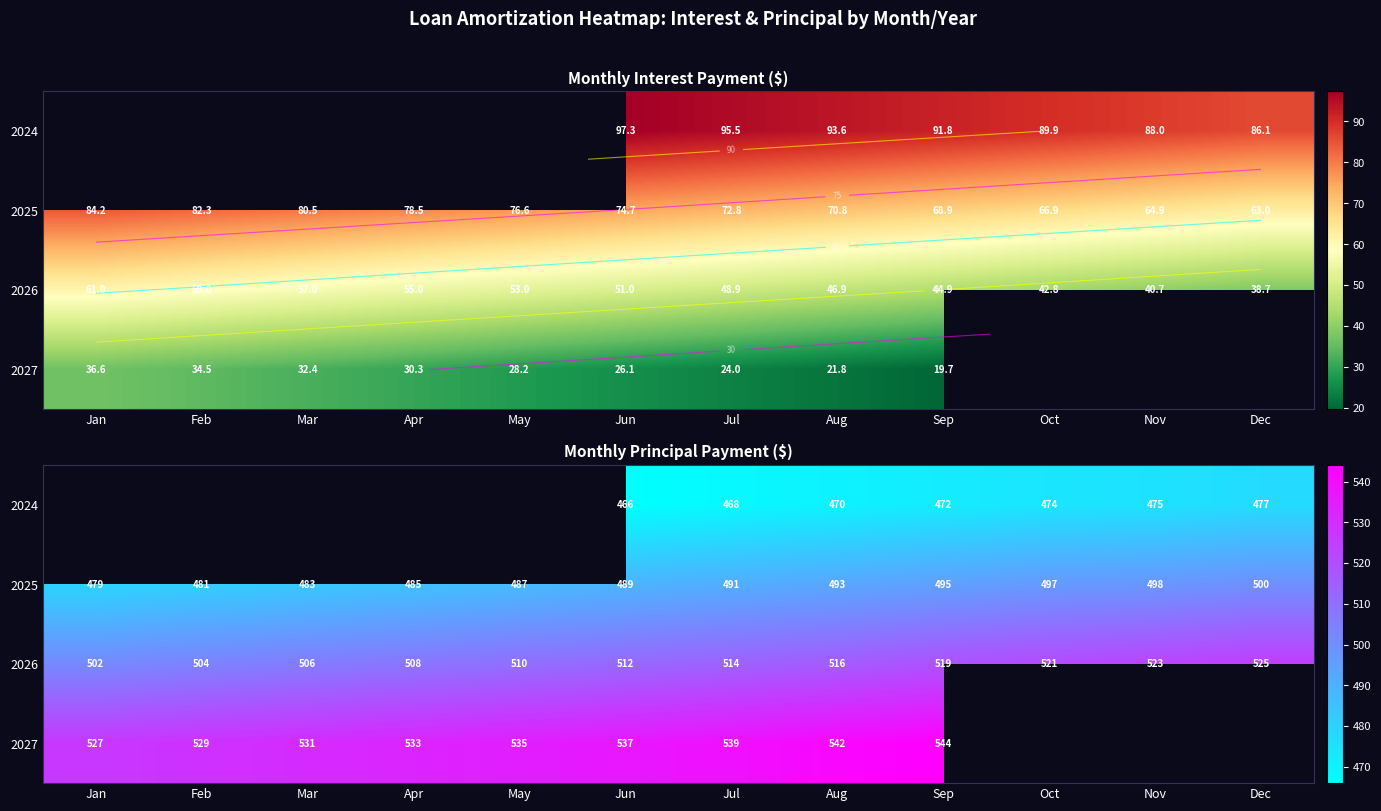

Count the number of categories in the chart.

12